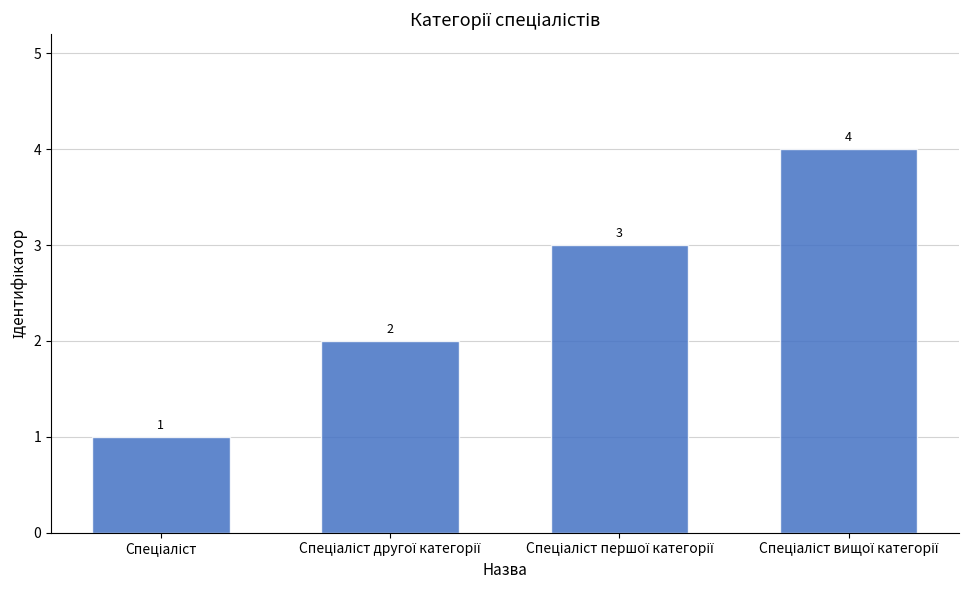

Reading right to left, what are all the values shown in this chart?

4	3	2	1